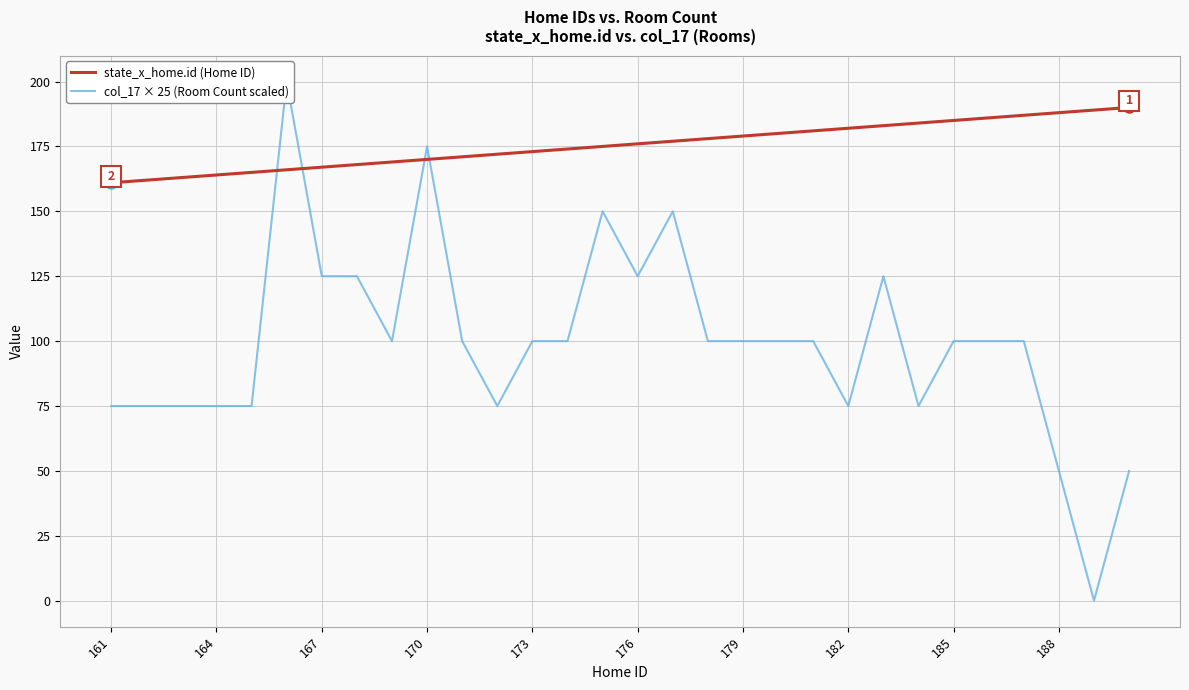

What is the greatest value displayed?

200